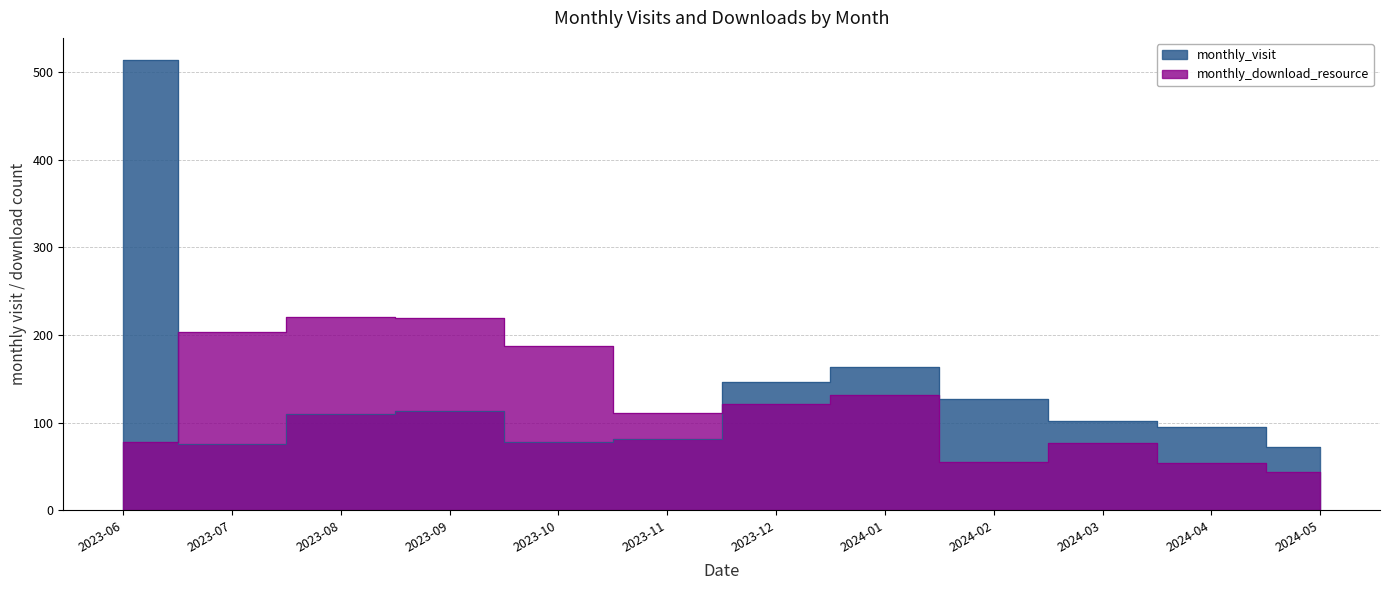

True or false: monthly_visit has more than 1 interior local peaks.

True